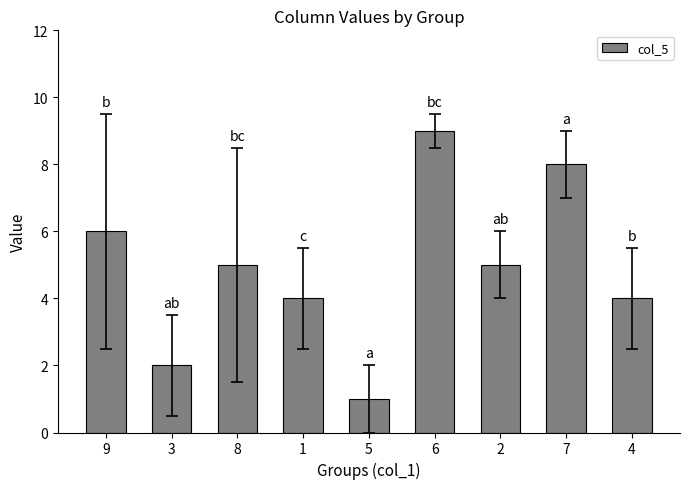

How many categories are shown in the chart?

9